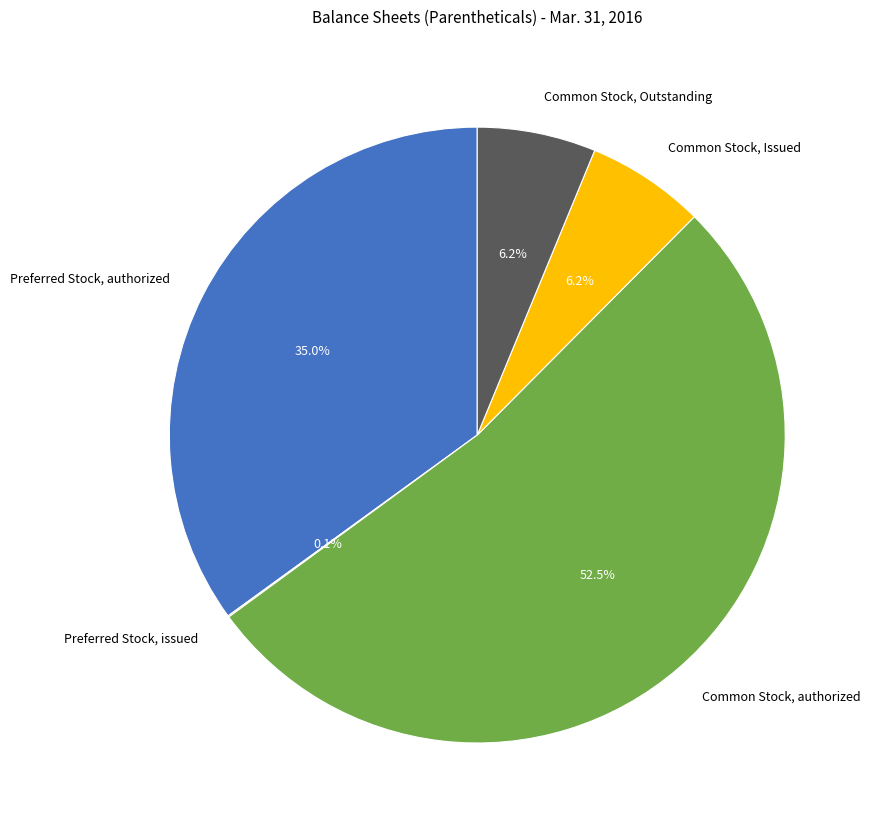

Is the sum of Preferred Stock, authorized and Common Stock, Outstanding greater than half?

No